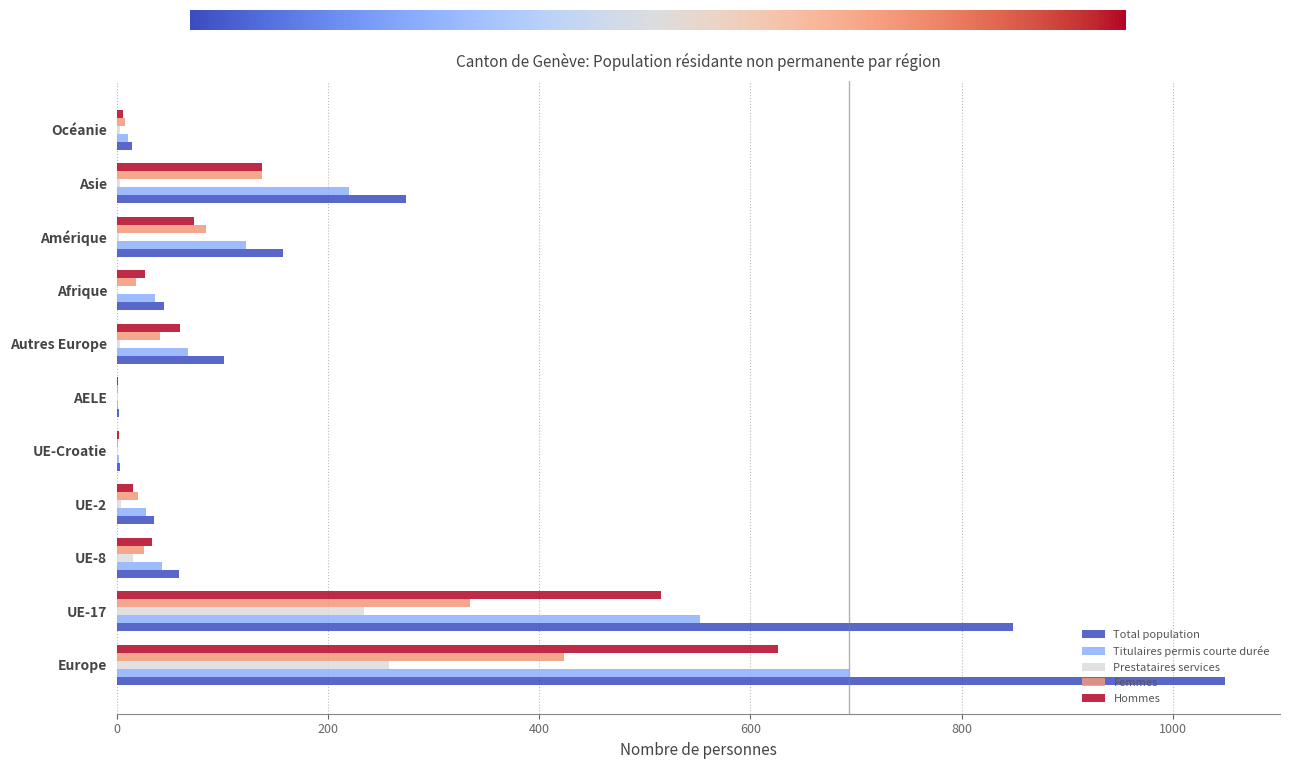

True or false: Titulaires permis courte durée has a value of 67 at Autres Europe.

True